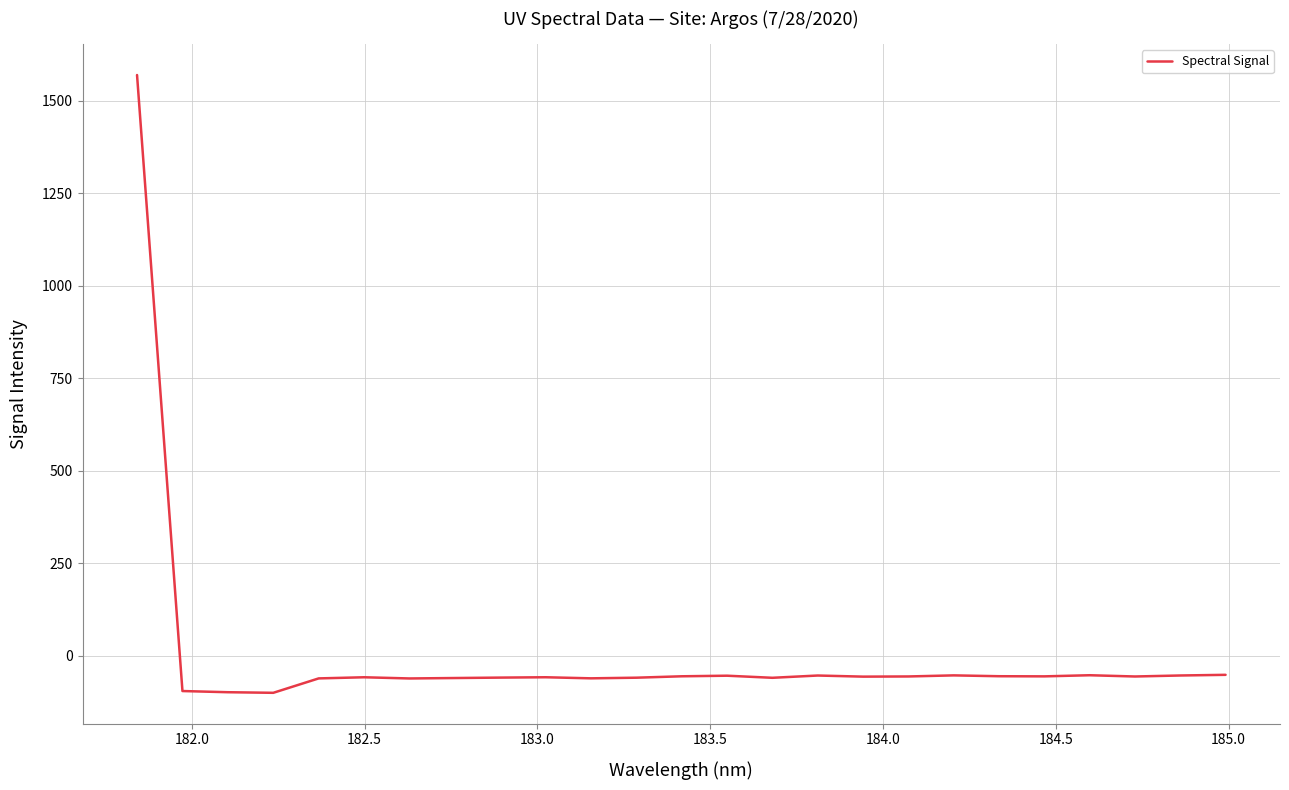

What is the minimum value shown in the chart?

-99.6